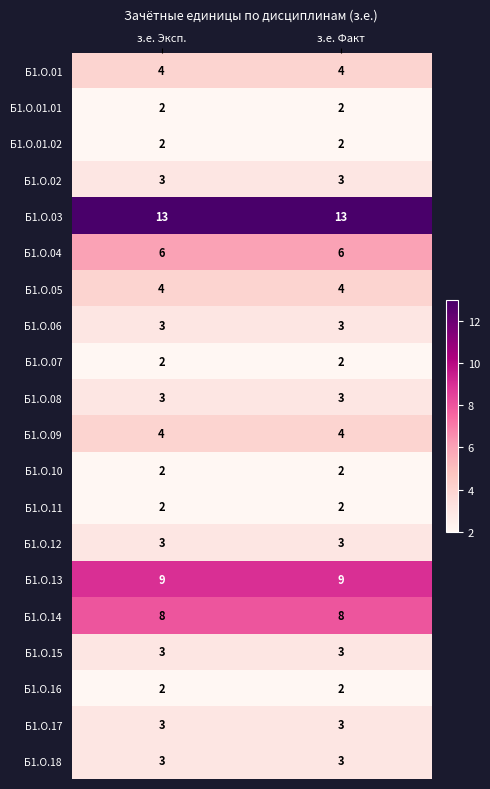

Read the Б1.О.13 value at з.е. Факт.

9